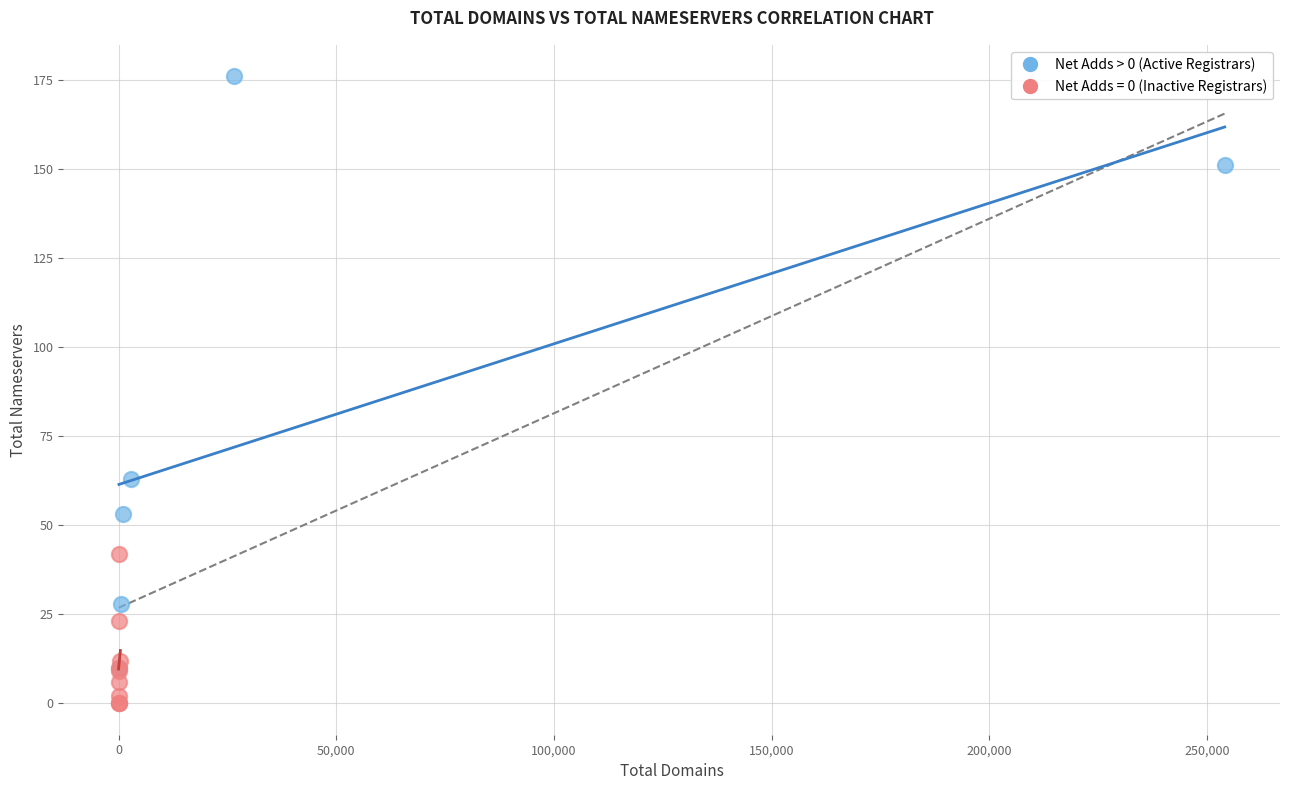

Which series contains the highest Y value?

Net Adds > 0 (Active Registrars)